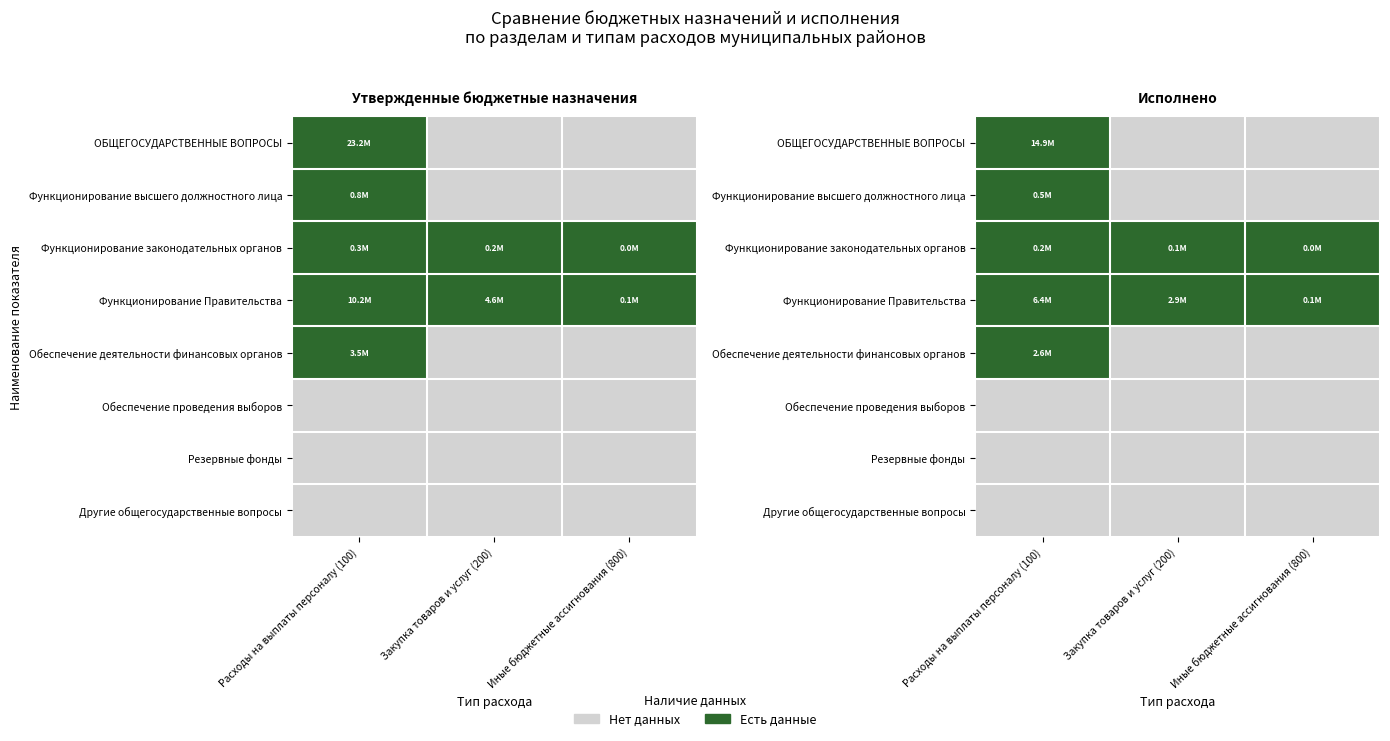

The value of Функционирование высшего должностного лица at Расходы на выплаты персоналу (100) is 1. True or false?

True